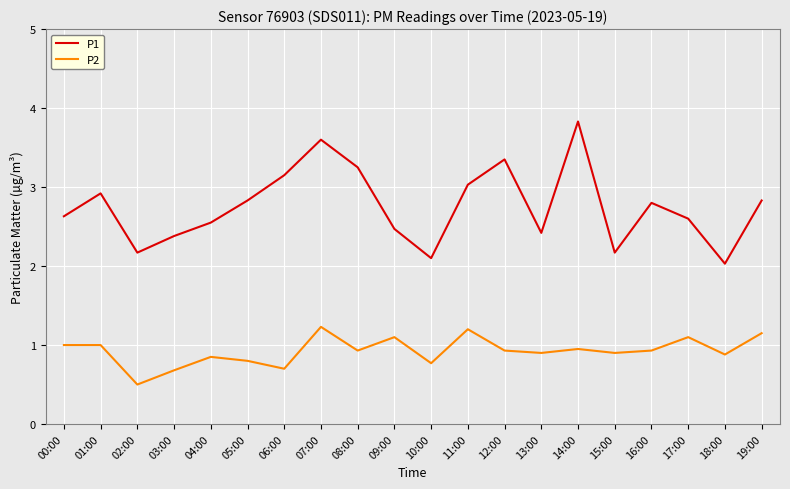

What position from the left is 05:00?

6